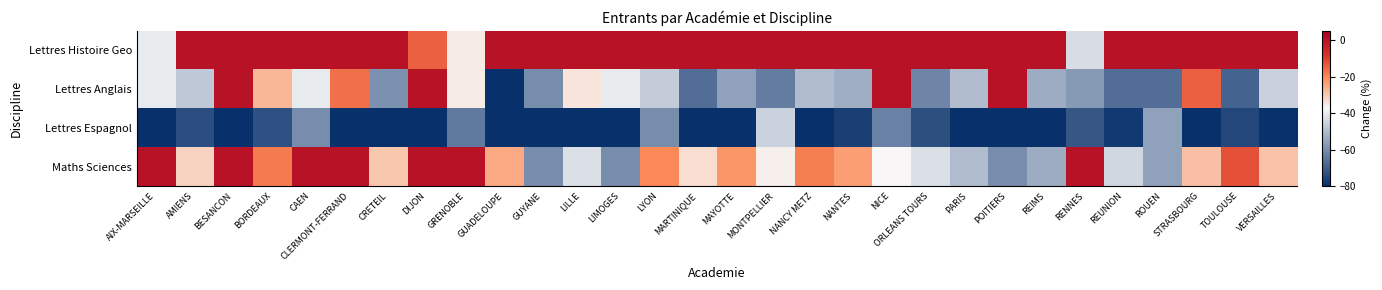

Reading right to left, extract all data points from this chart.

Lettres Histoire Geo: VERSAILLES=0.0	TOULOUSE=0.0	STRASBOURG=0.0	ROUEN=0.0	REUNION=0.0	RENNES=-42.9	REIMS=0.0	POITIERS=0.0	PARIS=0.0	ORLEANS TOURS=0.0	NICE=0.0	NANTES=0.0	NANCY METZ=0.0	MONTPELLIER=0.0	MAYOTTE=0.0	MARTINIQUE=0.0	LYON=0.0	LIMOGES=0.0	LILLE=0.0	GUYANE=0.0	GUADELOUPE=0.0	GRENOBLE=-35.7	DIJON=-14.3	CRETEIL=0.0	CLERMONT-FERRAND=0.0	CAEN=0.0	BORDEAUX=0.0	BESANCON=0.0	AMIENS=0.0	AIX-MARSEILLE=-40.0
Lettres Anglais: VERSAILLES=-45.8	TOULOUSE=-68.8	STRASBOURG=-14.3	ROUEN=-66.7	REUNION=-66.7	RENNES=-57.1	REIMS=-53.3	POITIERS=0.0	PARIS=-50.0	ORLEANS TOURS=-61.5	NICE=0.0	NANTES=-52.9	NANCY METZ=-50.0	MONTPELLIER=-63.6	MAYOTTE=-55.6	MARTINIQUE=-66.7	LYON=-46.7	LIMOGES=-40.0	LILLE=-34.6	GUYANE=-60.0	GUADELOUPE=-87.5	GRENOBLE=-35.7	DIJON=0.0	CRETEIL=-59.2	CLERMONT-FERRAND=-16.7	CAEN=-40.0	BORDEAUX=-27.3	BESANCON=0.0	AMIENS=-47.4	AIX-MARSEILLE=-40.0
Lettres Espagnol: VERSAILLES=-79.5	TOULOUSE=-75.0	STRASBOURG=-100.0	ROUEN=-55.6	REUNION=-77.8	RENNES=-71.4	REIMS=-86.7	POITIERS=-80.0	PARIS=-88.9	ORLEANS TOURS=-73.1	NICE=-62.5	NANTES=-76.5	NANCY METZ=-81.2	MONTPELLIER=-45.5	MAYOTTE=-94.4	MARTINIQUE=-100.0	LYON=-60.0	LIMOGES=-100.0	LILLE=-84.6	GUYANE=-85.0	GUADELOUPE=-87.5	GRENOBLE=-64.3	DIJON=-100.0	CRETEIL=-85.9	CLERMONT-FERRAND=-83.3	CAEN=-60.0	BORDEAUX=-72.7	BESANCON=-80.0	AMIENS=-73.7	AIX-MARSEILLE=-80.0
Maths Sciences: VERSAILLES=-28.9	TOULOUSE=-12.5	STRASBOURG=-28.6	ROUEN=-55.6	REUNION=-44.4	RENNES=0.0	REIMS=-53.3	POITIERS=-60.0	PARIS=-50.0	ORLEANS TOURS=-42.3	NICE=-37.5	NANTES=-23.5	NANCY METZ=-18.8	MONTPELLIER=-36.4	MAYOTTE=-22.2	MARTINIQUE=-33.3	LYON=-20.0	LIMOGES=-60.0	LILLE=-42.3	GUYANE=-60.0	GUADELOUPE=-25.0	GRENOBLE=0.0	DIJON=0.0	CRETEIL=-29.6	CLERMONT-FERRAND=0.0	CAEN=0.0	BORDEAUX=-18.2	BESANCON=0.0	AMIENS=-31.6	AIX-MARSEILLE=0.0